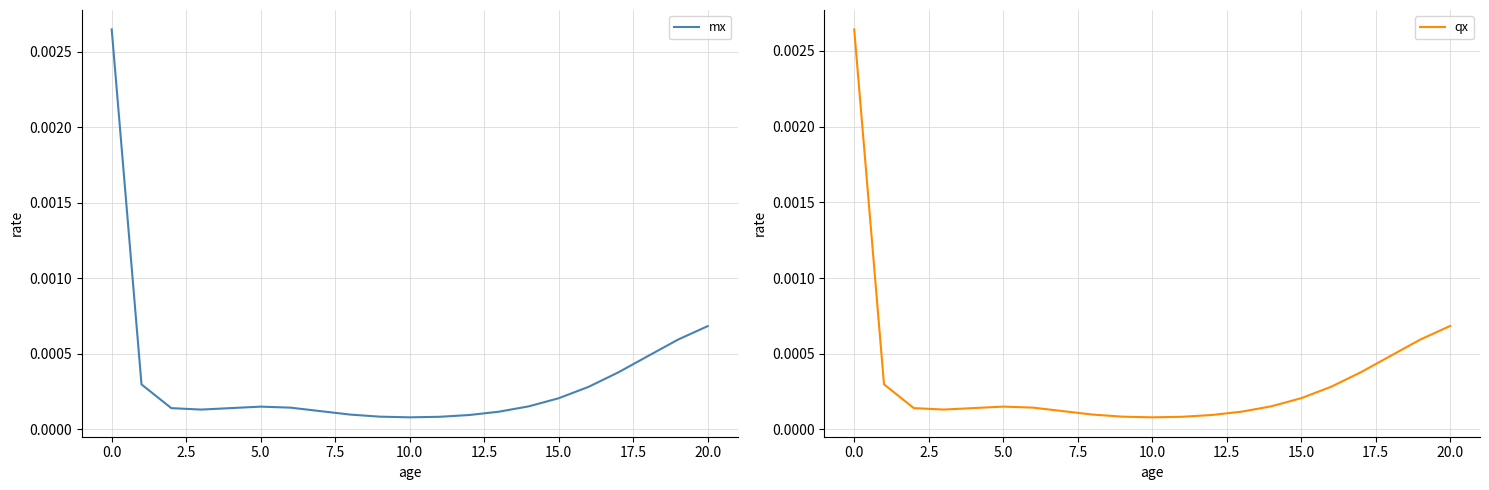

True or false: qx and mx intersect in this chart.

False